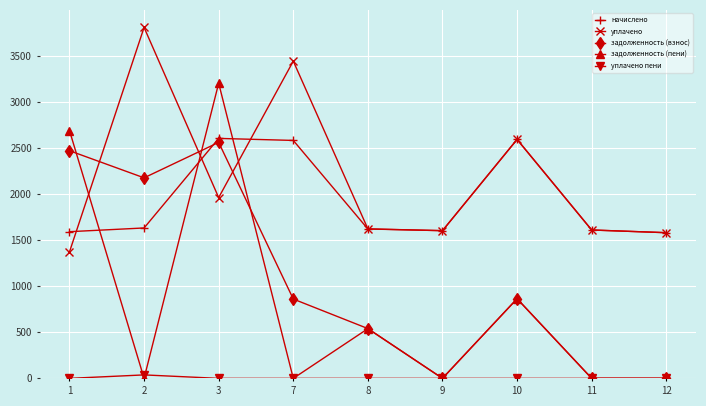

What is the difference between the уплачено values at 2 and 8?

2185.0